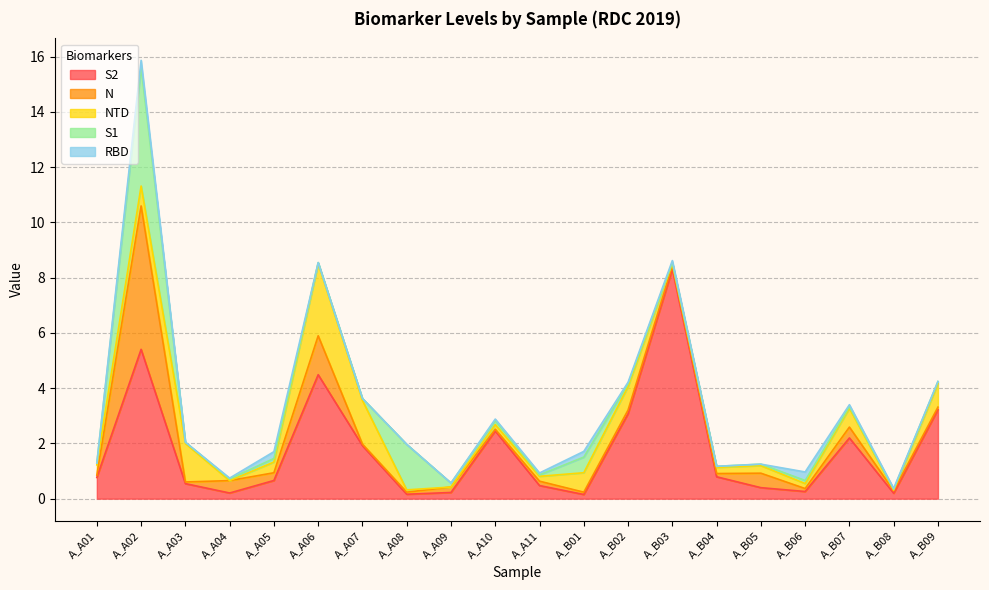

Reading left to right, transcribe all the data shown in this chart.

S2: 0.8	5.4	0.5	0.2	0.7	4.5	1.9	0.2	0.2	2.5	0.5	0.2	3.1	8.3	0.8	0.4	0.3	2.2	0.2	3.2
N: 0.1	5.2	0.1	0.4	0.3	1.4	0.1	0.1	0.2	0.1	0.2	0.1	0.1	0.1	0.1	0.5	0.1	0.4	0.1	0.1
NTD: 0.4	0.7	1.4	0.0	0.4	2.6	1.6	0.1	0.0	0.2	0.2	0.7	0.9	0.1	0.2	0.3	0.2	0.7	0.0	0.9
S1: 0.1	4.3	0.0	0.1	0.1	0.0	0.1	1.6	0.1	0.1	0.1	0.6	0.1	0.0	0.0	0.1	0.1	0.1	0.0	0.1
RBD: 0.0	0.2	0.0	0.0	0.2	0.0	0.0	0.0	0.0	0.1	0.1	0.2	0.1	0.1	0.0	0.0	0.3	0.1	0.0	0.0